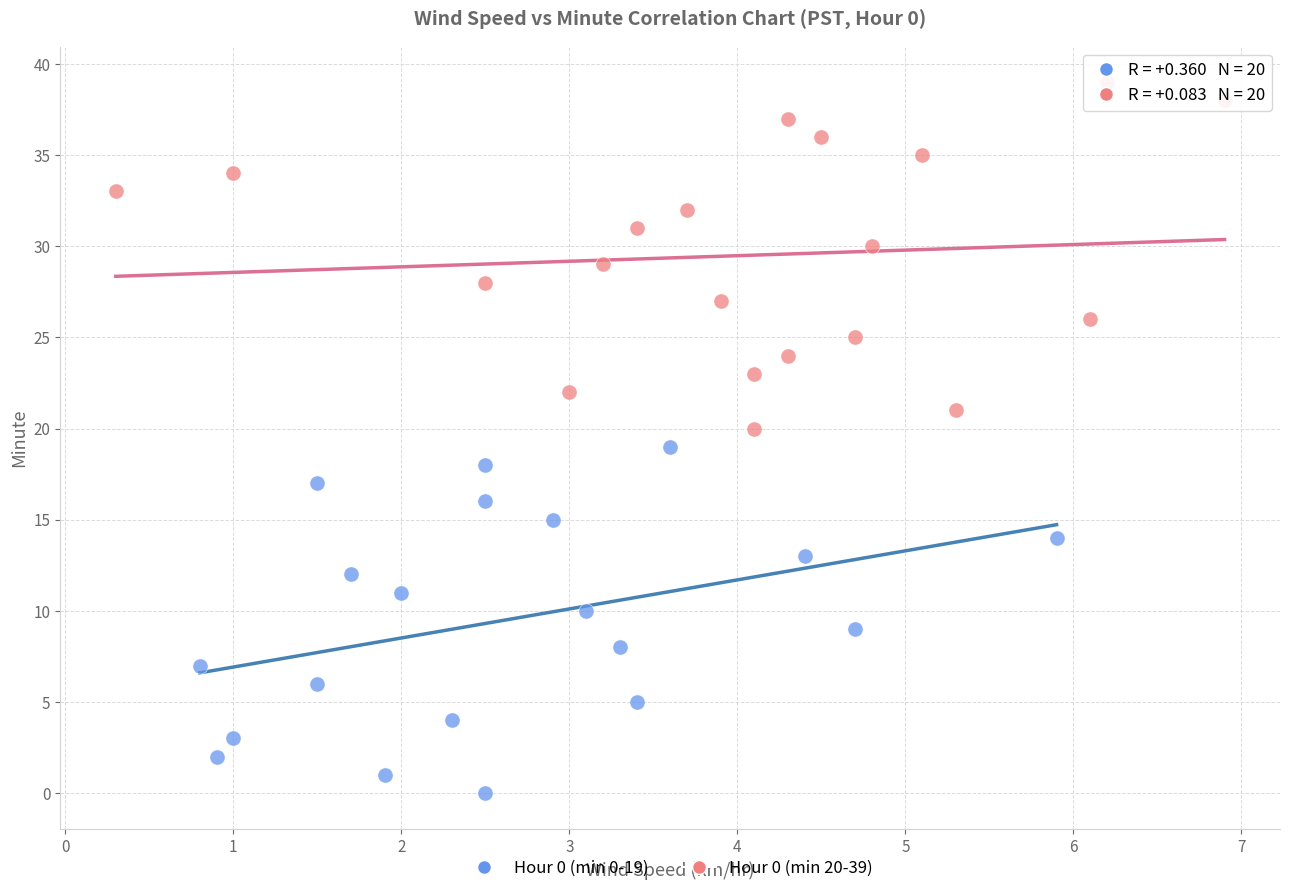

Which series reaches the maximum Y coordinate?

Hour 0 (min 20-39)